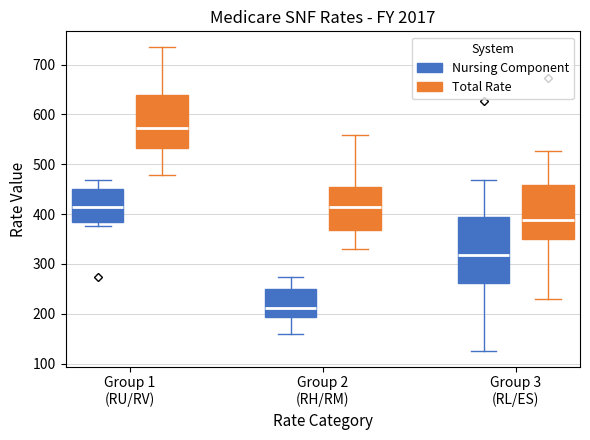

Reading left to right, read every box against the y-axis: the position of its median line, the range the box covers, and the ends of its whiskers. The values are not printed on the chart, so give them approximately, as read against the axis.

Group 1 (RU/RV) (Nursing Component): median 410, box 380 to 450, whiskers 380 (just below the box's lower edge) to 470
Group 1 (RU/RV) (Total Rate): median 570, box 530 to 640, whiskers 480 to 740
Group 2 (RH/RM) (Nursing Component): median 210, box 190 to 250, whiskers 160 to 270
Group 2 (RH/RM) (Total Rate): median 410, box 370 to 450, whiskers 330 to 560
Group 3 (RL/ES) (Nursing Component): median 320, box 260 to 390, whiskers 120 to 470
Group 3 (RL/ES) (Total Rate): median 390, box 350 to 460, whiskers 230 to 530